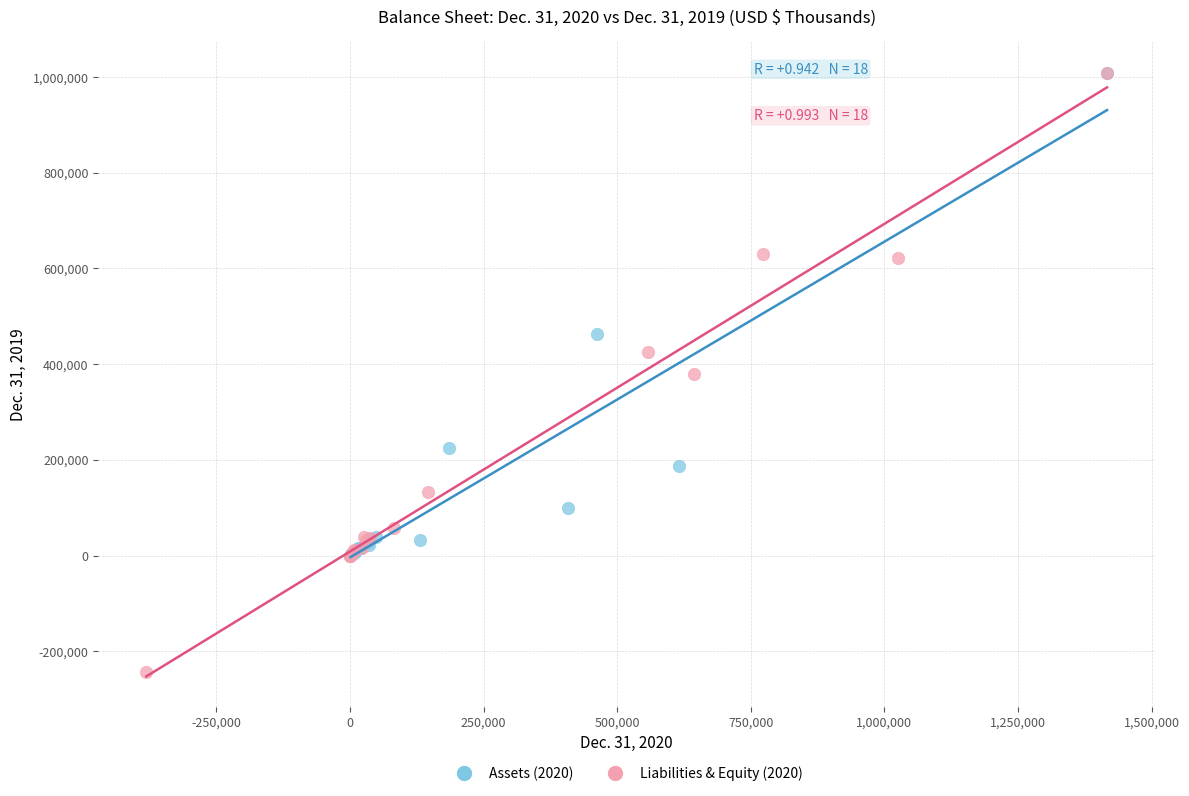

Which series reaches the minimum Y coordinate?

Liabilities & Equity (2020)